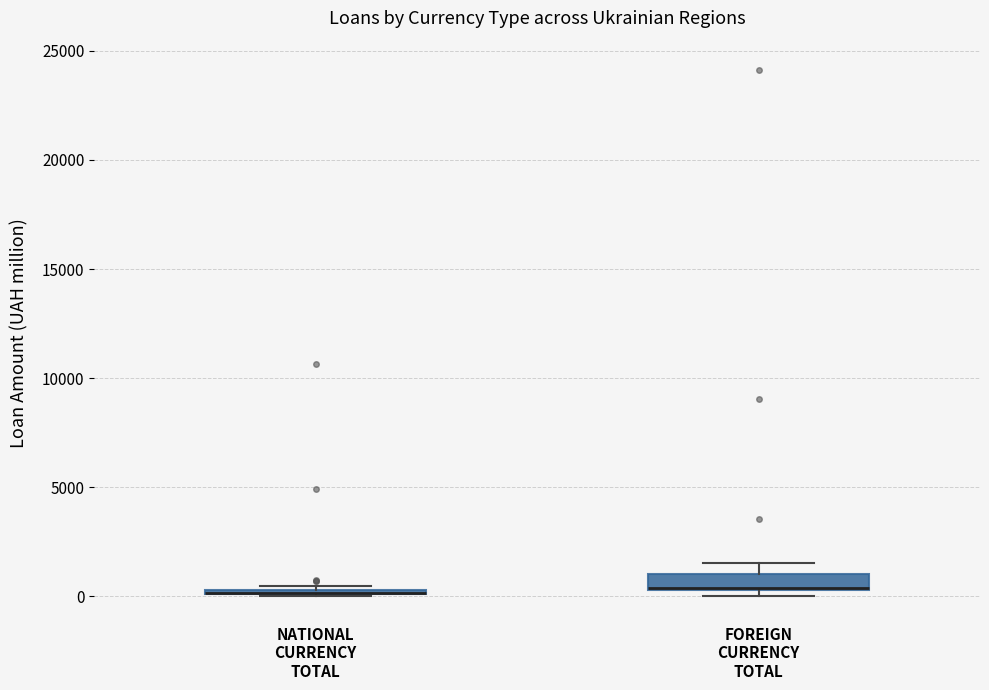

Where is the lower edge of the box for FOREIGN CURRENCY TOTAL on the y-axis? The values are not printed on the chart, so give them approximately, as read against the axis.

500